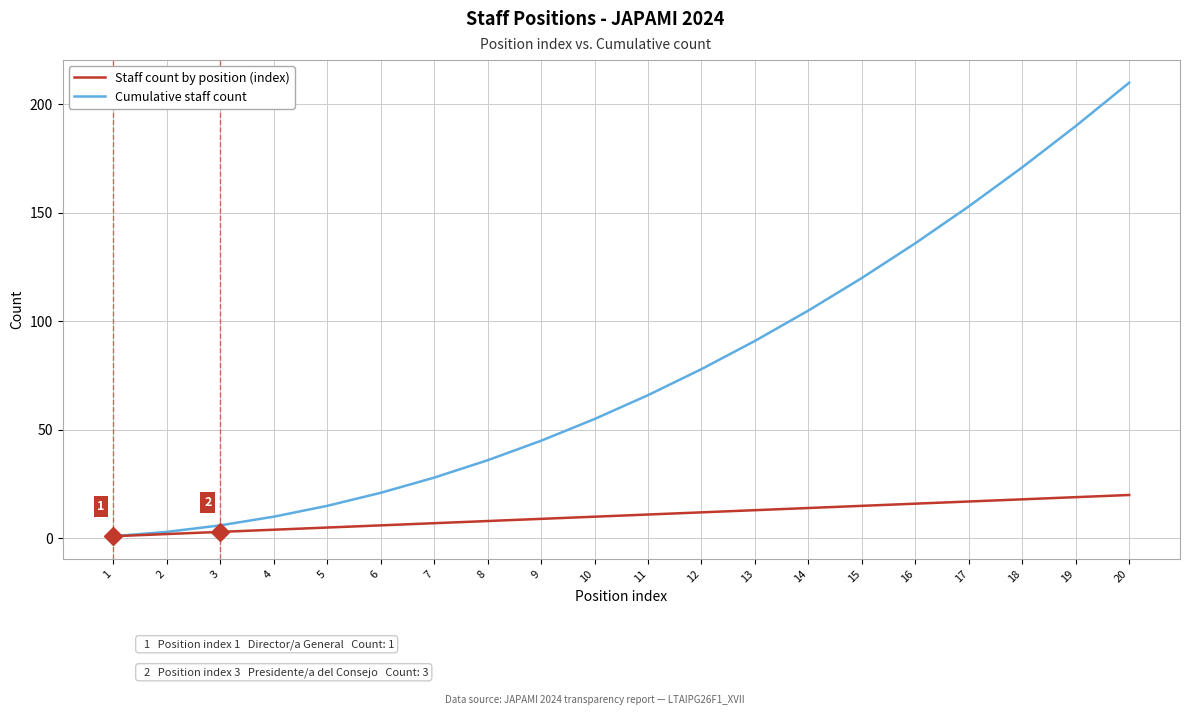

How many lines are shown in the chart?

2